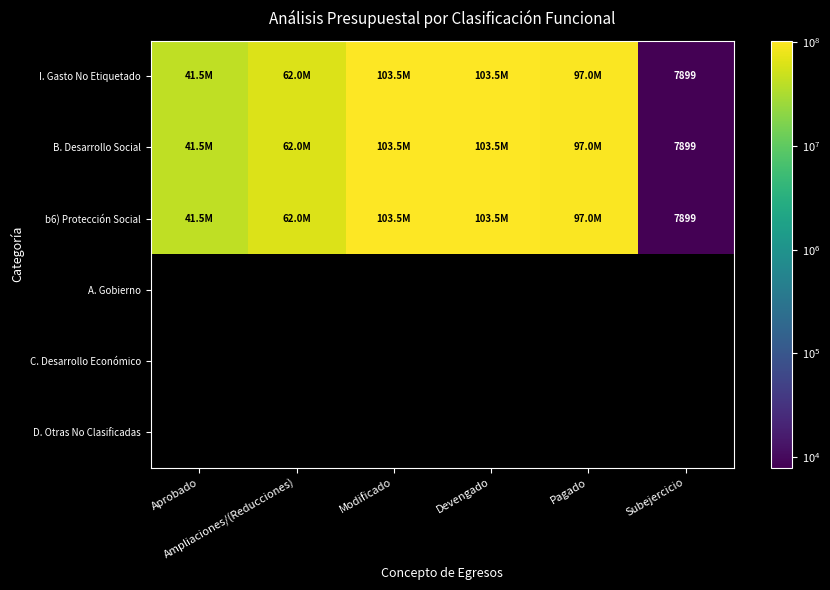

What is the minimum value for B. Desarrollo Social?

7899.4